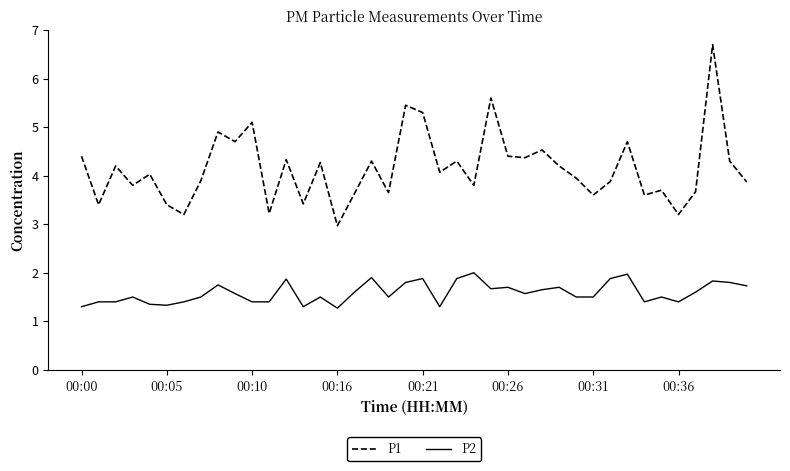

What is the difference between the maximum and minimum values in the P2 series?

0.7